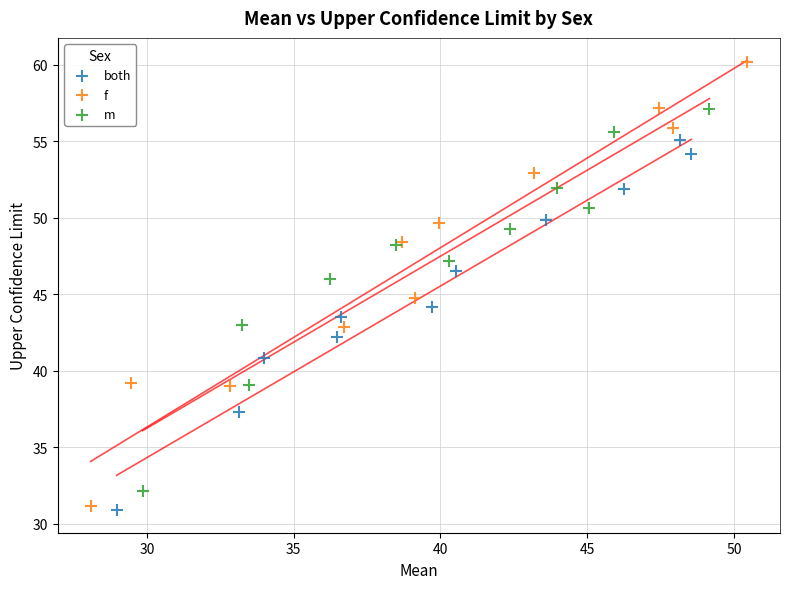

What are all the series names shown in the legend?

both, f, m